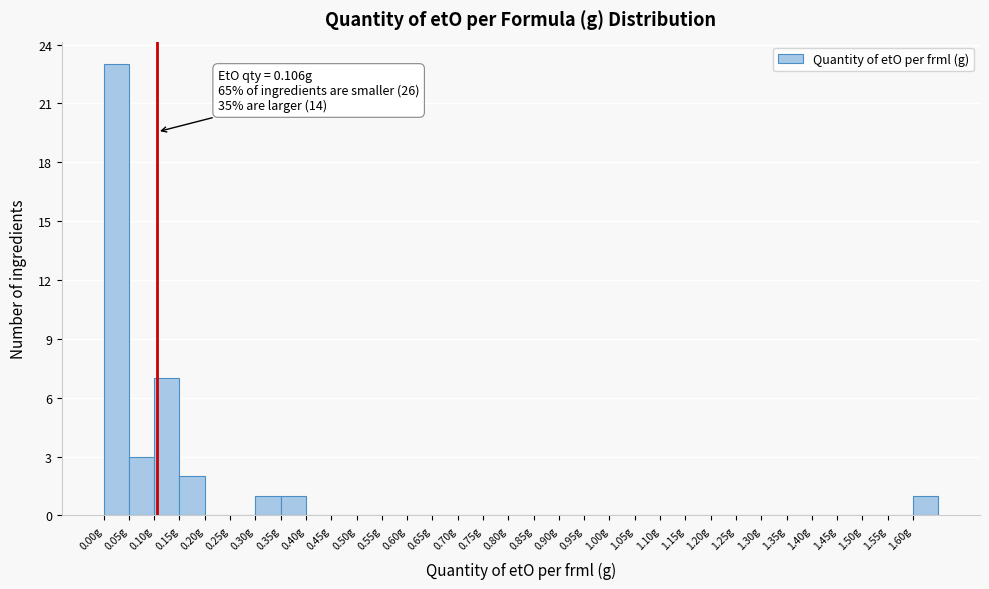

Over which range of the x-axis is the bar tallest?

0.00 to 0.05